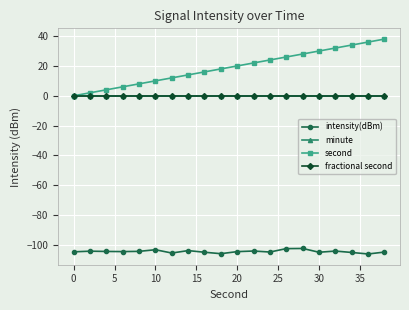

True or false: minute has more than 2 interior local peaks.

False